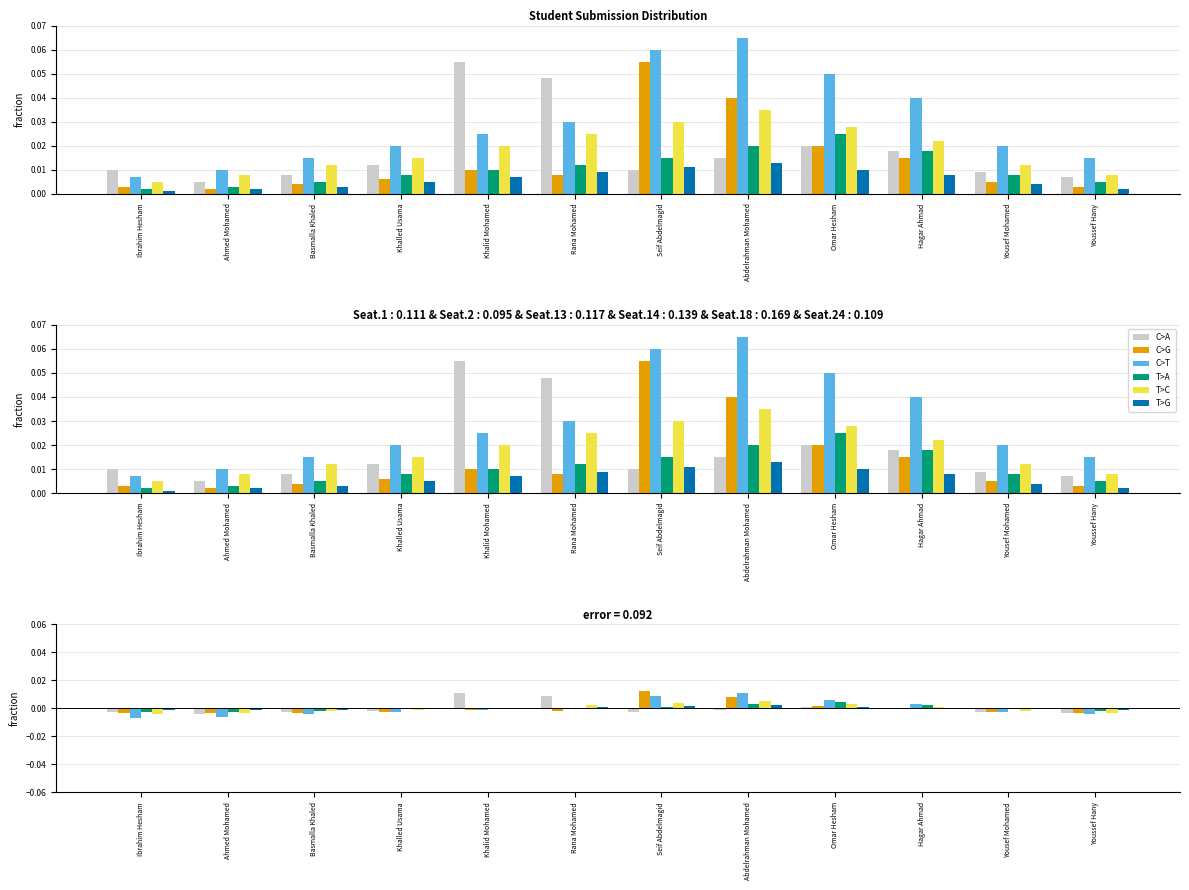

What is the label of the 5th bar from the left?

Khalid Mohamed